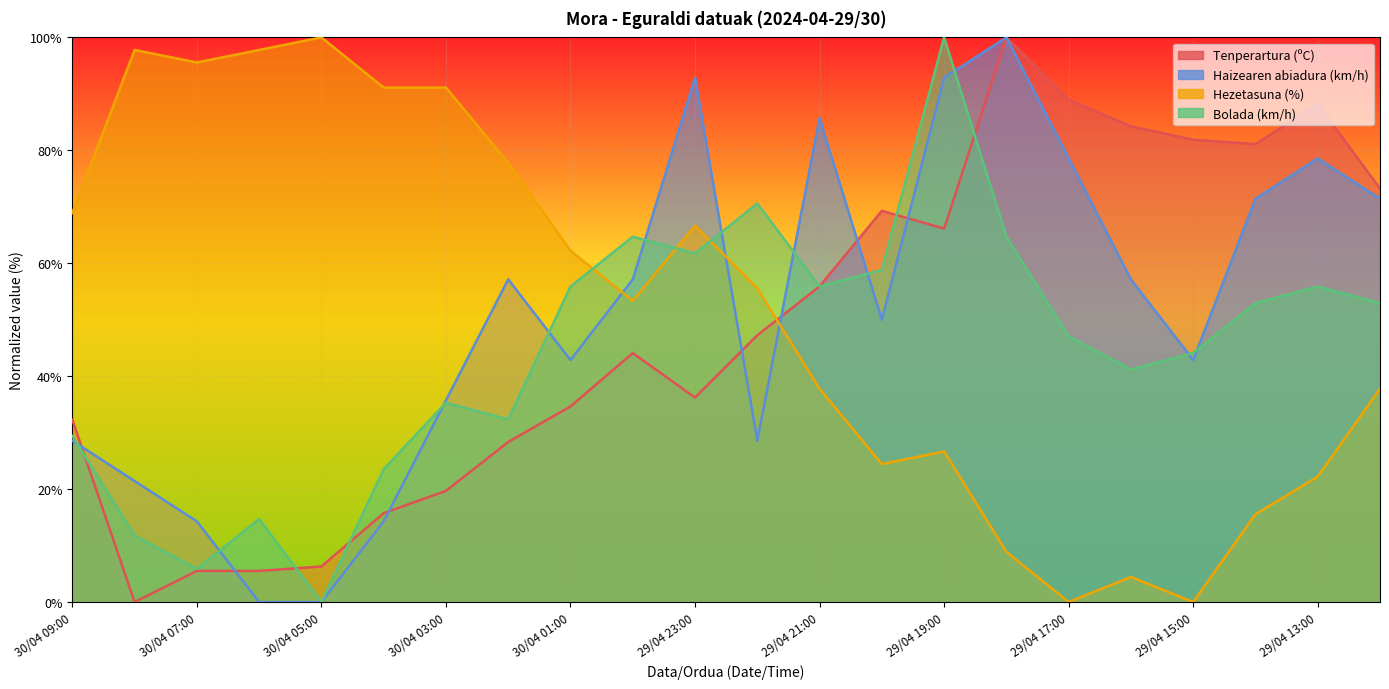

Rank the series at 30/04 08:00 from highest to lowest value.

Hezetasuna (%), Haizearen abiadura (km/h), Bolada (km/h), Tenperartura (ºC)